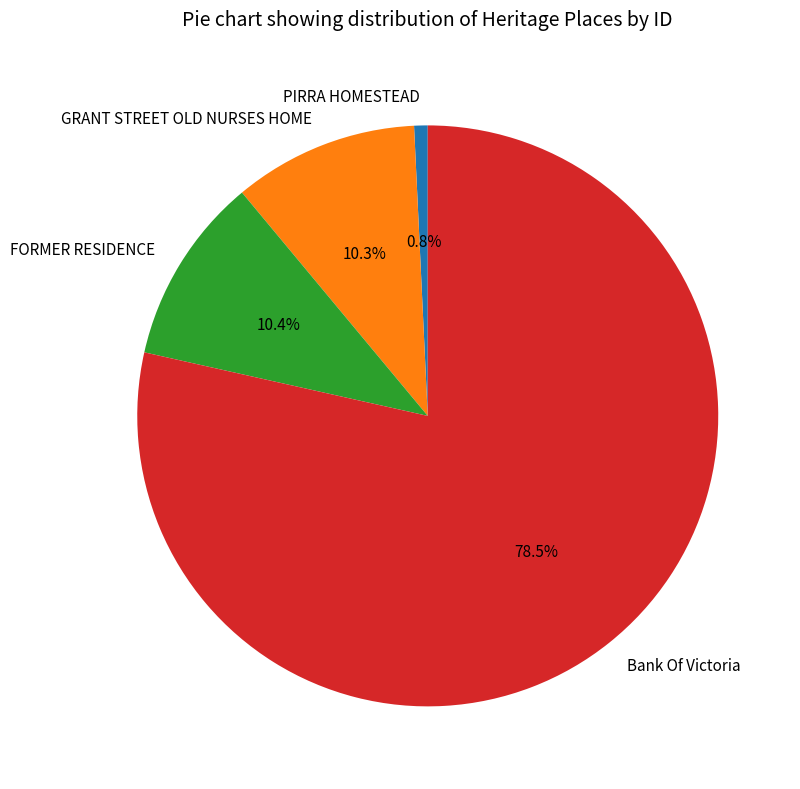

Does Bank Of Victoria account for over 50% of the chart?

Yes